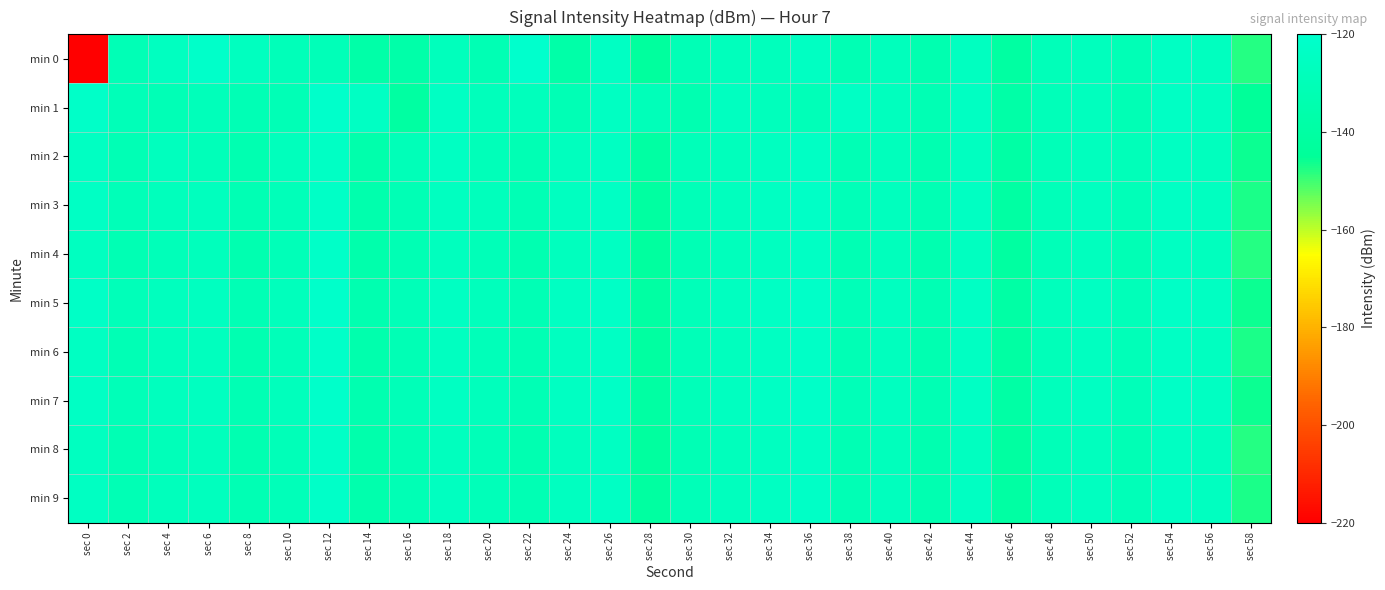

Which series has the widest spread of values?

min 0